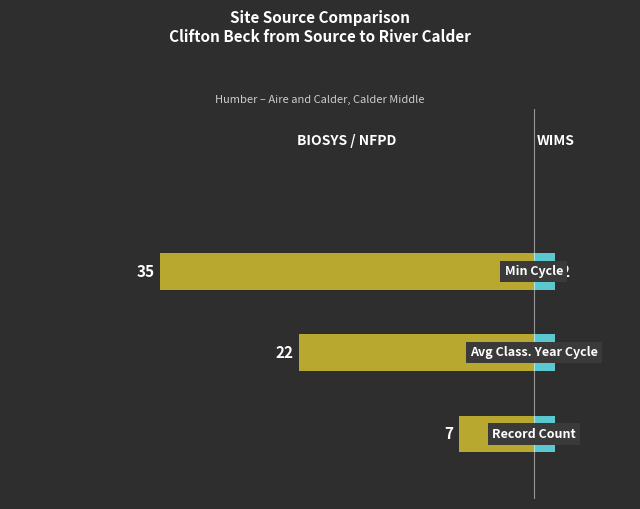

Read the Left Side (NFPD/BIOSYS) value at 0.

-7.0